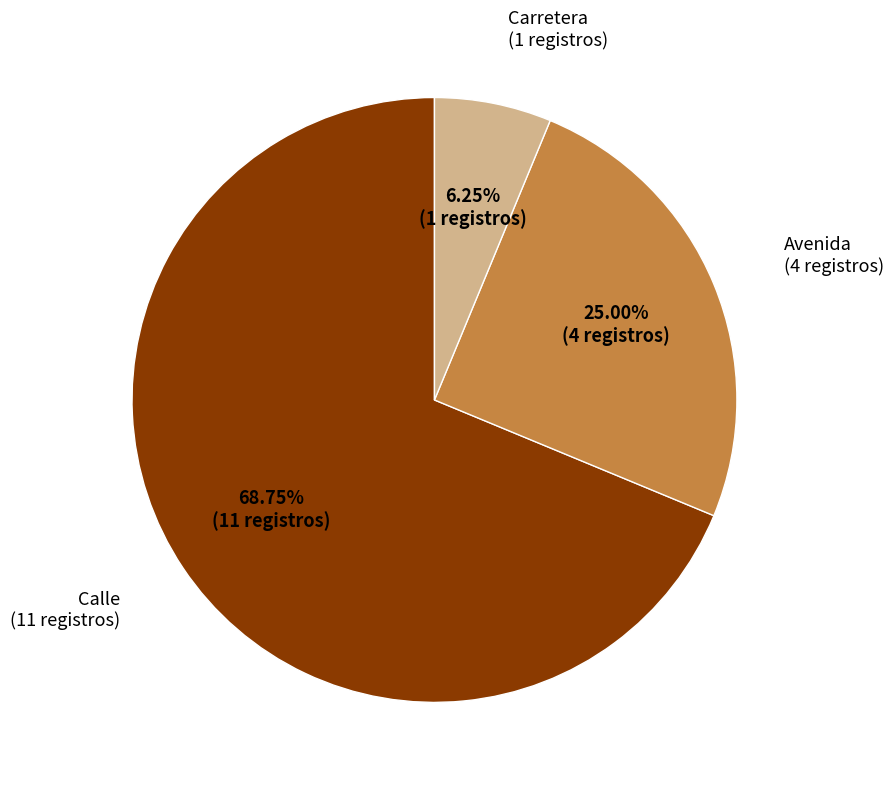

Is there any slice that represents more than half of the pie?

Yes